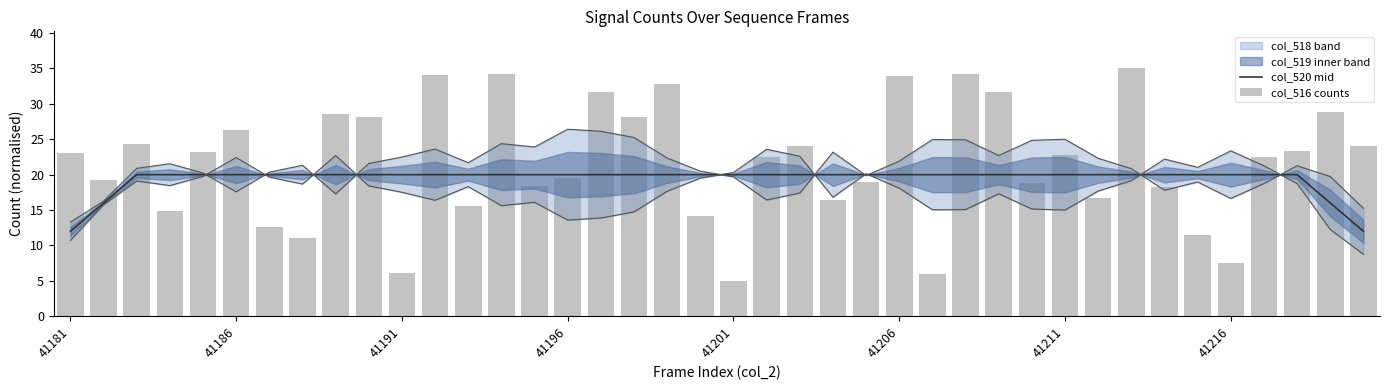

Reading right to left, extract all data points from this chart.

col_520 mid: 12.0	16.0	20.0	20.0	20.0	20.0	20.0	20.0	20.0	20.0	20.0	20.0	20.0	20.0	20.0	20.0	20.0	20.0	20.0	20.0	20.0	20.0	20.0	20.0	20.0	20.0	20.0	20.0	20.0	20.0	20.0	20.0	20.0	20.0	20.0	20.0	20.0	20.0	16.0	12.0
col_516 counts: 24.1	28.8	23.4	22.5	7.5	11.5	18.3	35.0	16.6	22.8	18.8	31.7	34.3	5.9	33.9	19.0	16.5	24.1	22.5	5.0	14.1	32.8	28.1	31.7	19.5	18.5	34.3	15.5	34.1	6.1	28.1	28.6	11.0	12.6	26.3	23.2	14.8	24.3	19.2	23.0